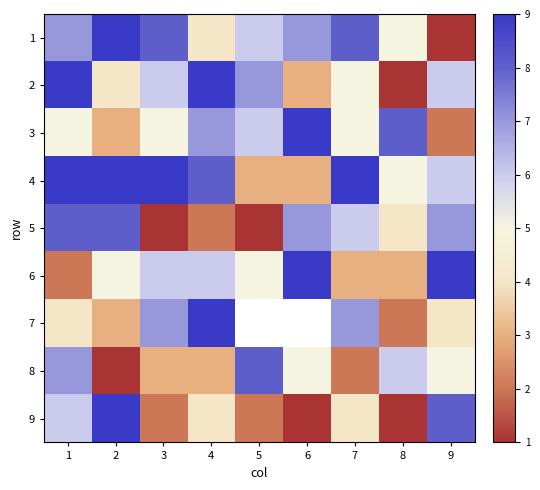

How many data points does each series have?

9